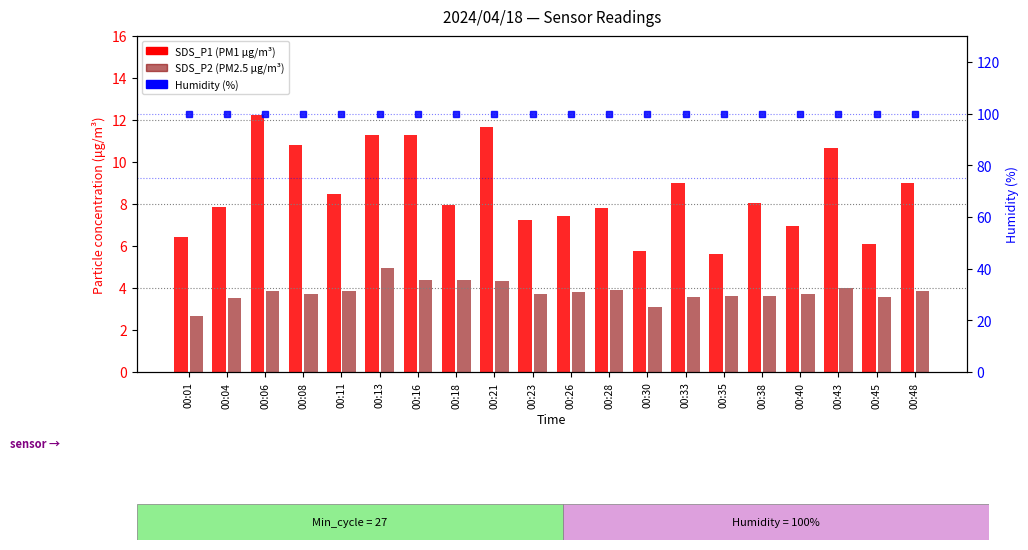

At how many categories does at least one series exceed 92?

20